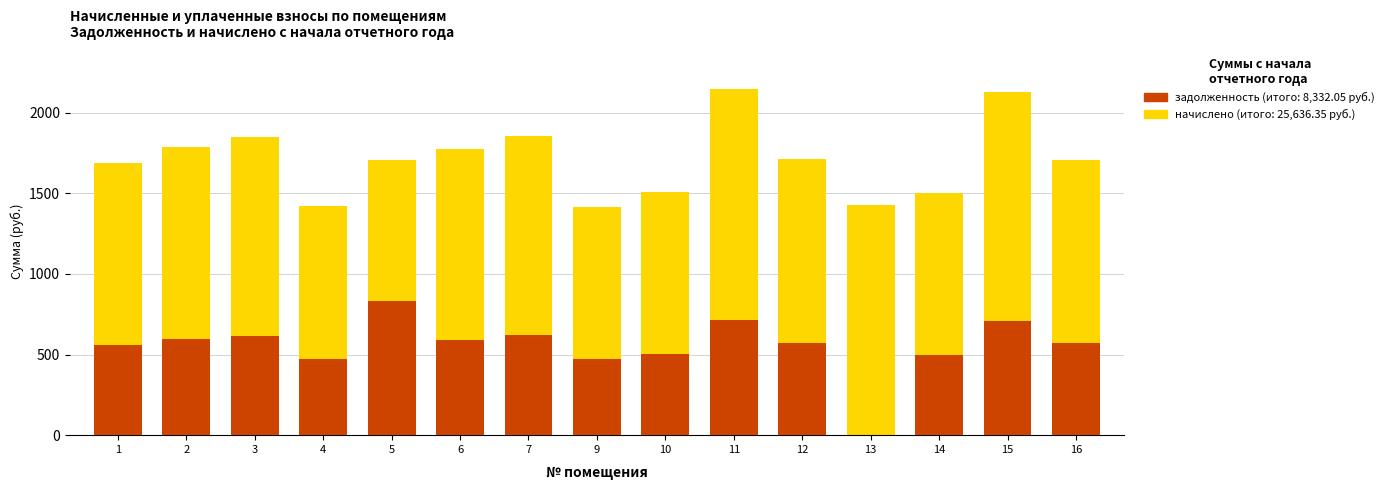

At which category is the sum across all series the highest?

11